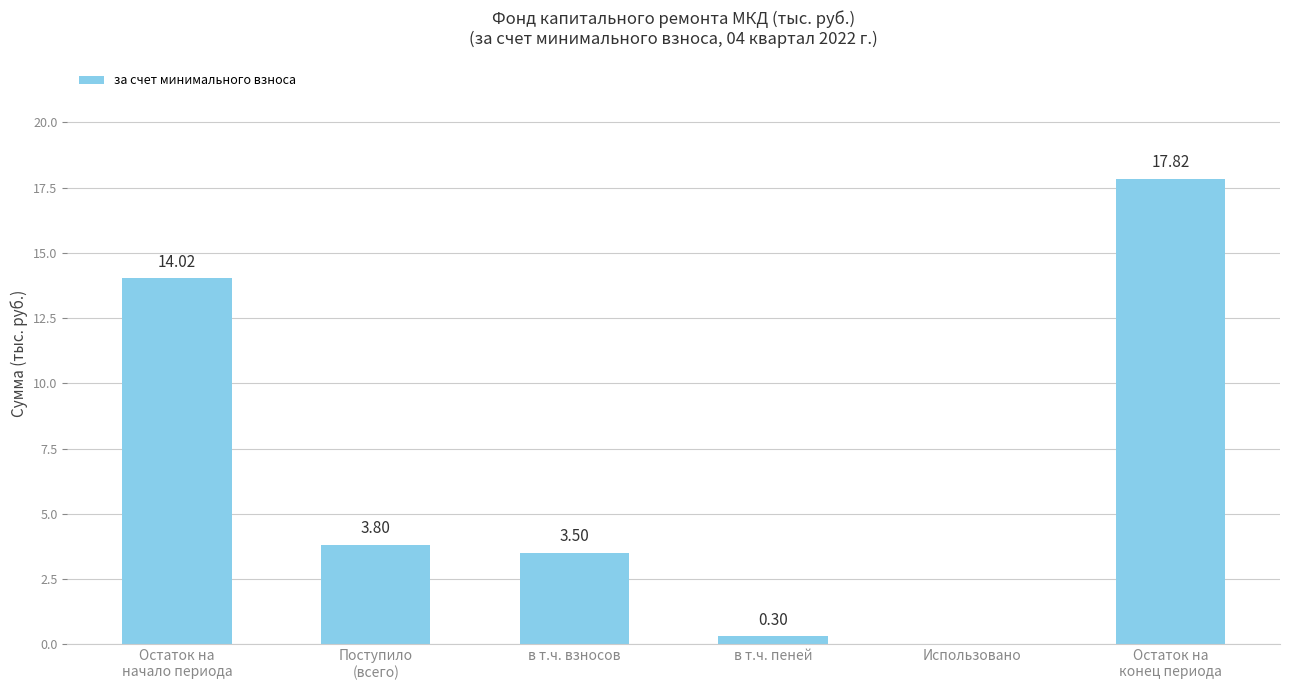

Reading left to right, what are all the values shown in this chart?

Остаток на
начало периода=14.0	Поступило
(всего)=3.8	в т.ч. взносов=3.5	в т.ч. пеней=0.3	Использовано=0.0	Остаток на
конец периода=17.8